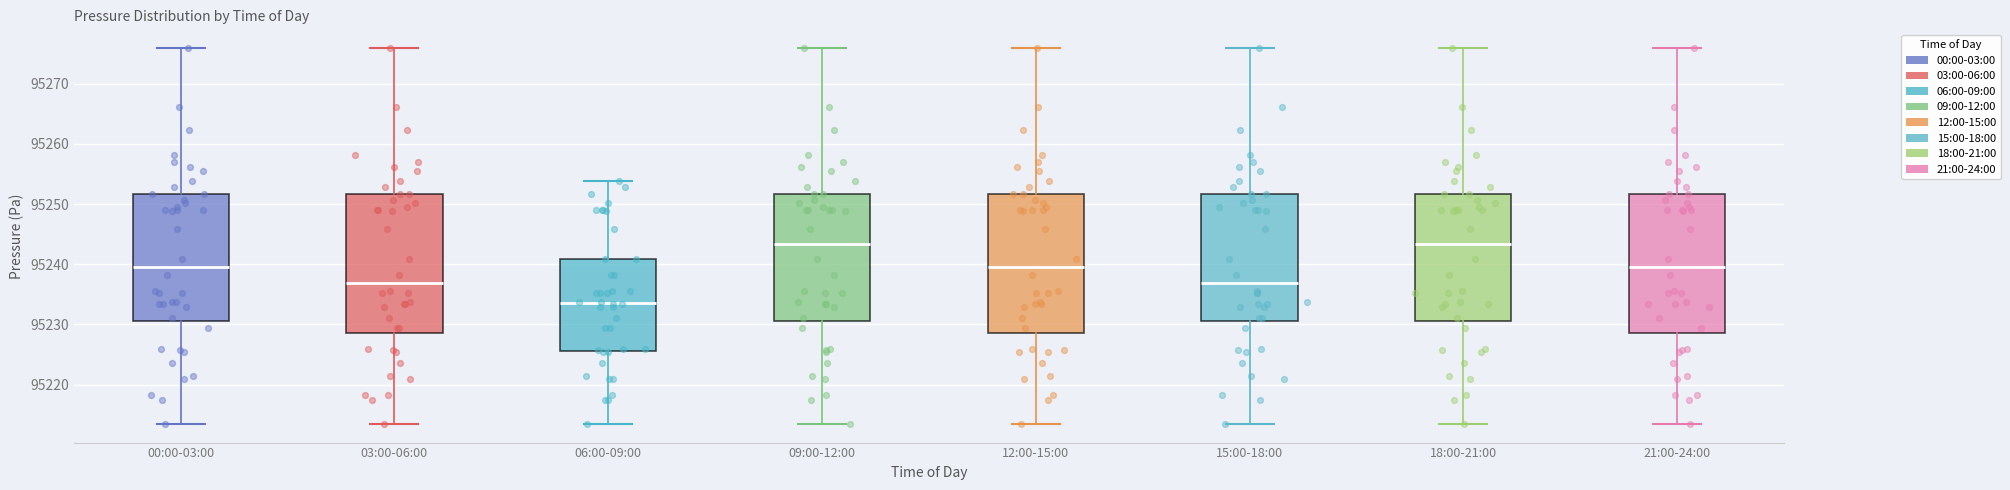

Reading left to right, read every box against the y-axis: the position of its median line, the range the box covers, and the ends of its whiskers. The values are not printed on the chart, so give them approximately, as read against the axis.

00:00-03:00: median 95240, box 95231 to 95252, whiskers 95214 to 95276
03:00-06:00: median 95237, box 95229 to 95252, whiskers 95214 to 95276
06:00-09:00: median 95234, box 95226 to 95241, whiskers 95214 to 95254
09:00-12:00: median 95243, box 95231 to 95252, whiskers 95214 to 95276
12:00-15:00: median 95240, box 95229 to 95252, whiskers 95214 to 95276
15:00-18:00: median 95237, box 95231 to 95252, whiskers 95214 to 95276
18:00-21:00: median 95243, box 95231 to 95252, whiskers 95214 to 95276
21:00-24:00: median 95240, box 95229 to 95252, whiskers 95214 to 95276